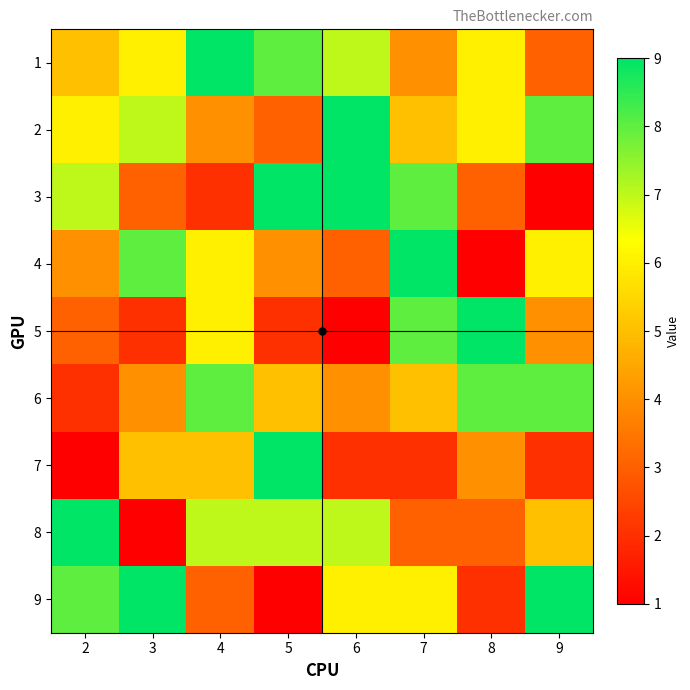

Reading right to left, transcribe all the data shown in this chart.

1: 9=3	8=6	7=4	6=7	5=8	4=9	3=6	2=5
2: 9=8	8=6	7=5	6=9	5=3	4=4	3=7	2=6
3: 9=1	8=3	7=8	6=9	5=9	4=2	3=3	2=7
4: 9=6	8=1	7=9	6=3	5=4	4=6	3=8	2=4
5: 9=4	8=9	7=8	6=1	5=2	4=6	3=2	2=3
6: 9=8	8=8	7=5	6=4	5=5	4=8	3=4	2=2
7: 9=2	8=4	7=2	6=2	5=9	4=5	3=5	2=1
8: 9=5	8=3	7=3	6=7	5=7	4=7	3=1	2=9
9: 9=9	8=2	7=6	6=6	5=1	4=3	3=9	2=8